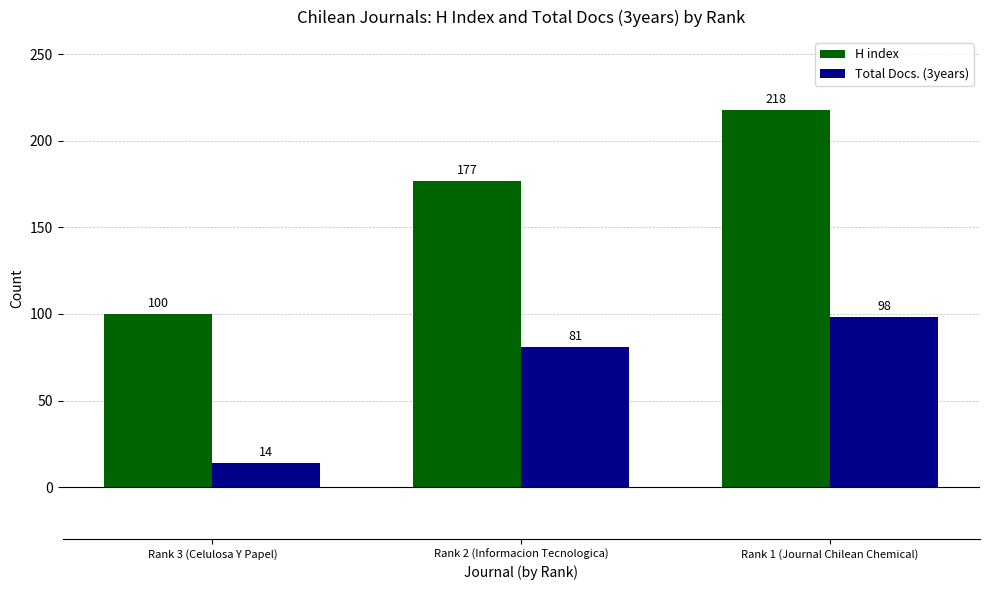

What position from the right is Rank 3 (Celulosa Y Papel)?

3